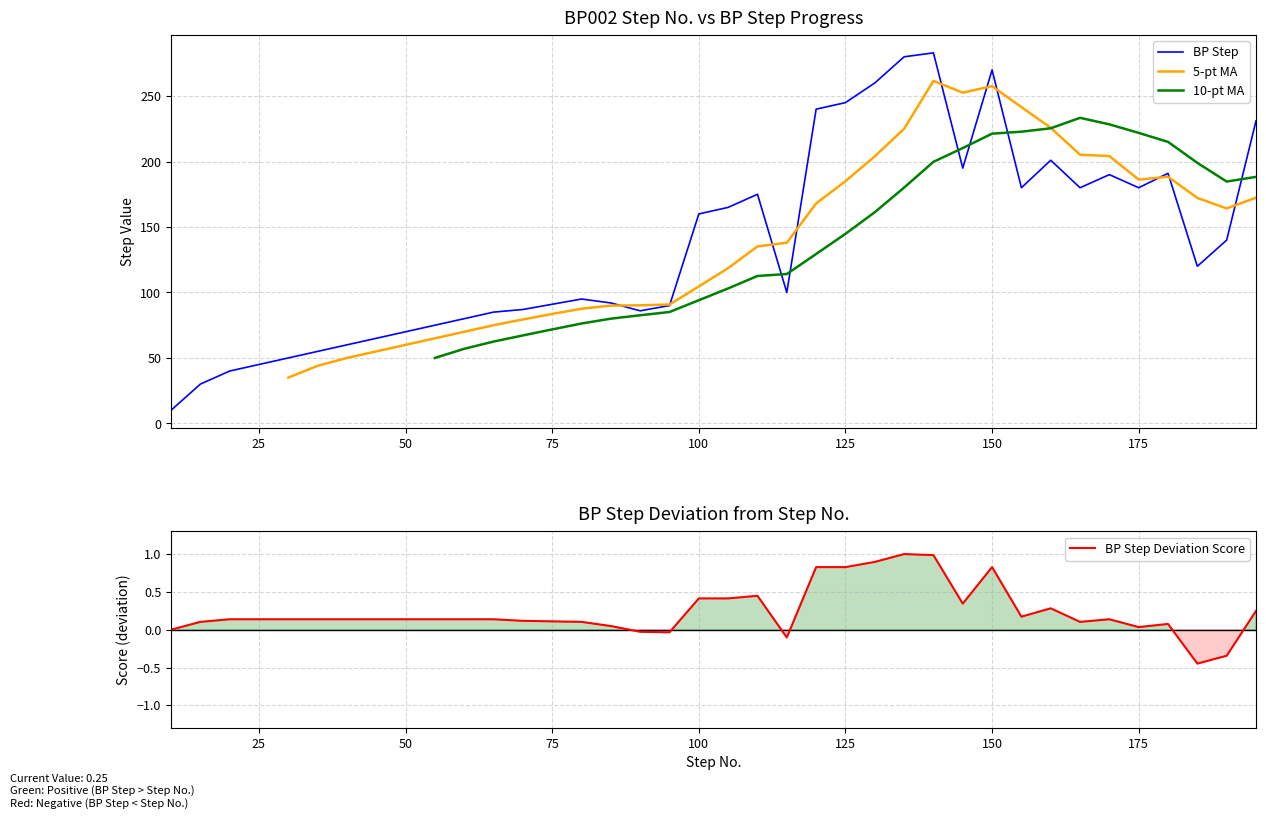

Which series has the widest spread of values?

BP Step